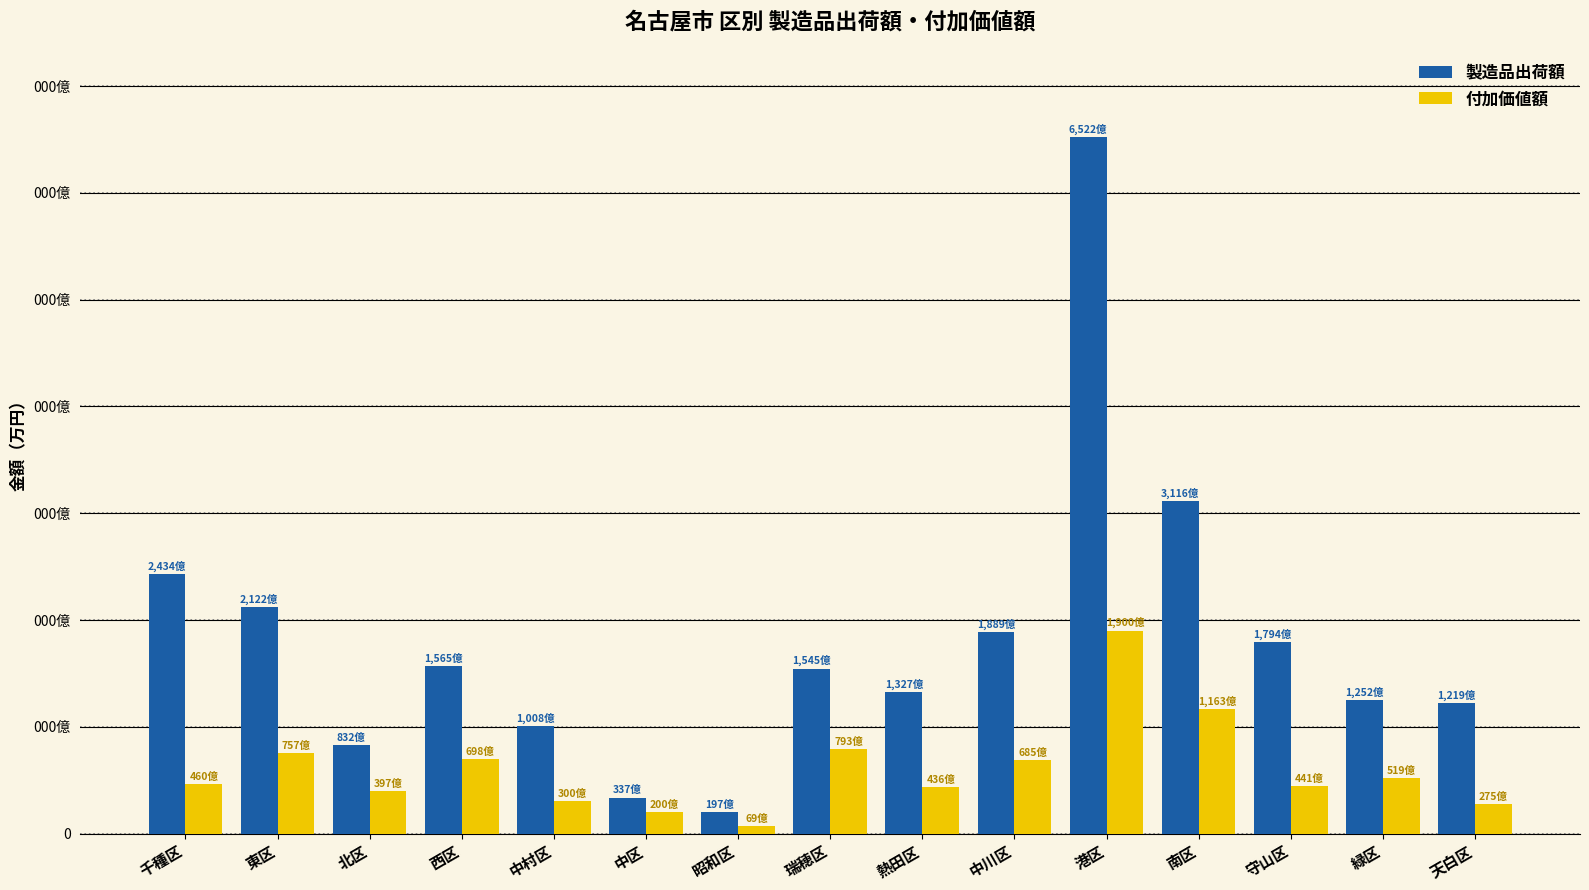

What are all the series names shown in the legend?

製造品出荷額, 付加価値額